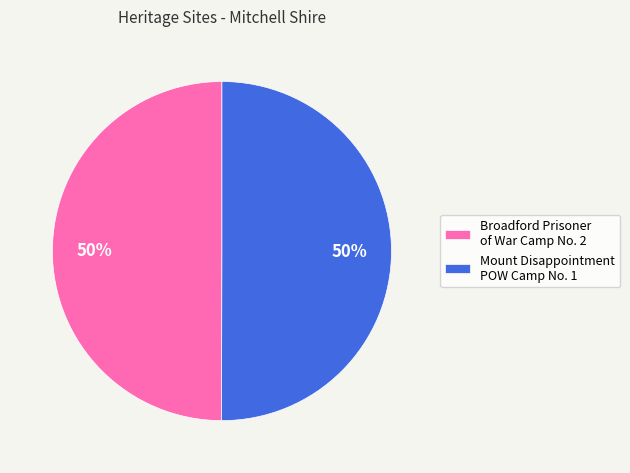

To the nearest percent, what is the average slice percentage?

50%